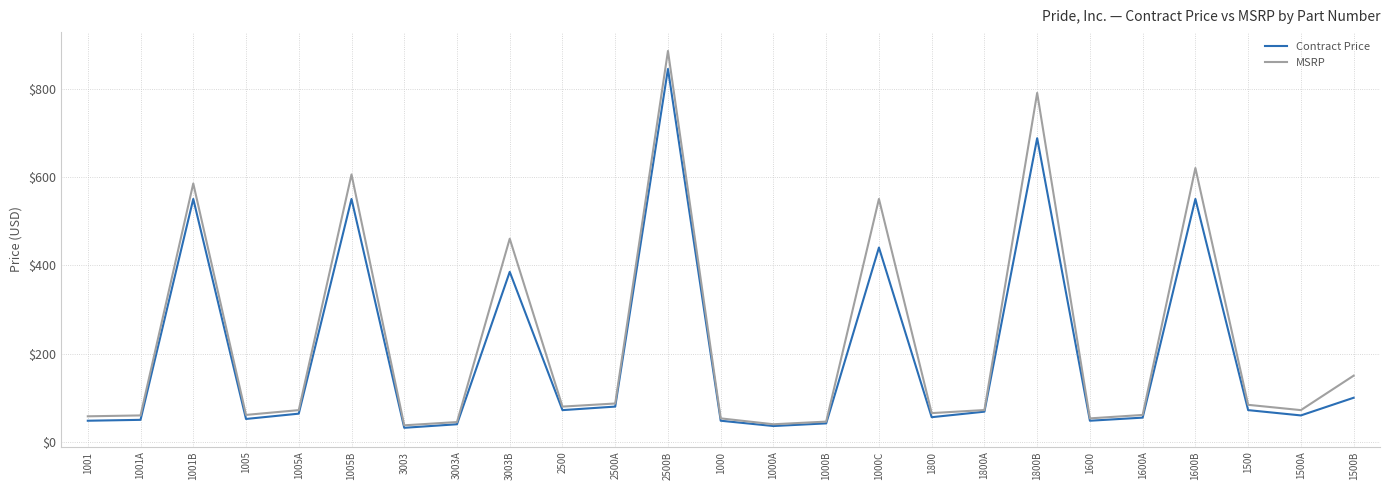

What is the total value across all series at 1800?

121.2